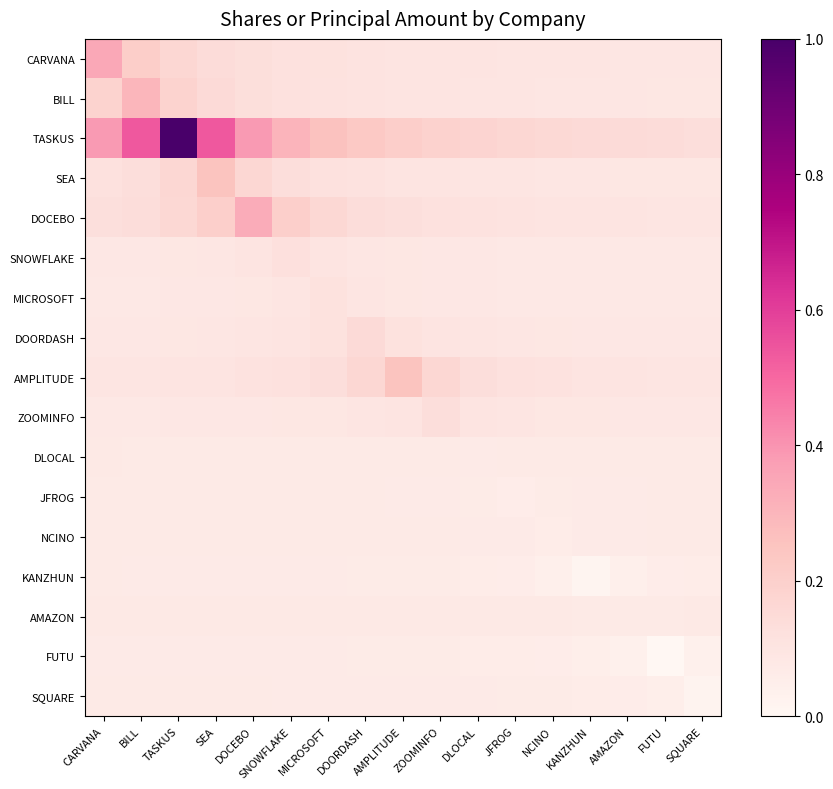

What is the total value across all series at SNOWFLAKE?

1.9